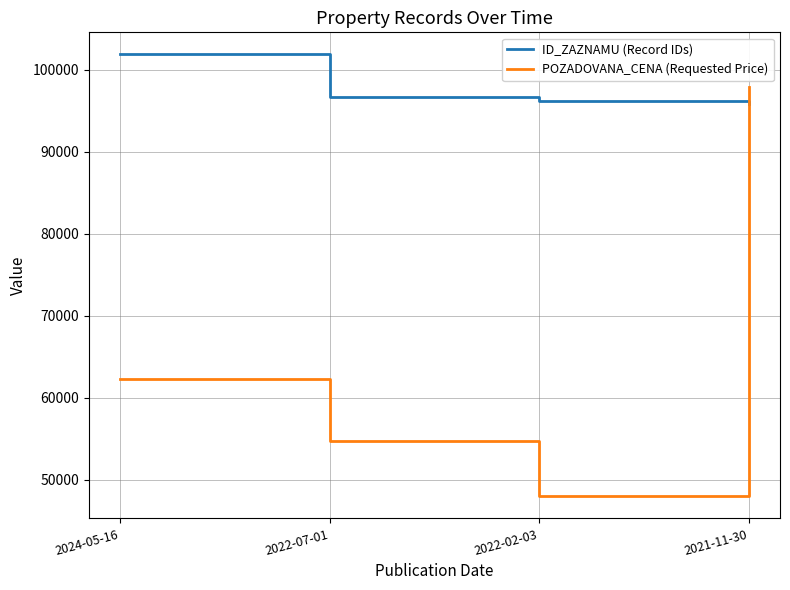

Reading left to right, transcribe all the data shown in this chart.

ID_ZAZNAMU (Record IDs): 2024-05-16=101839	2022-07-01=96704	2022-02-03=96122	2021-11-30=95769
POZADOVANA_CENA (Requested Price): 2024-05-16=62240	2022-07-01=54720	2022-02-03=48000	2021-11-30=97860